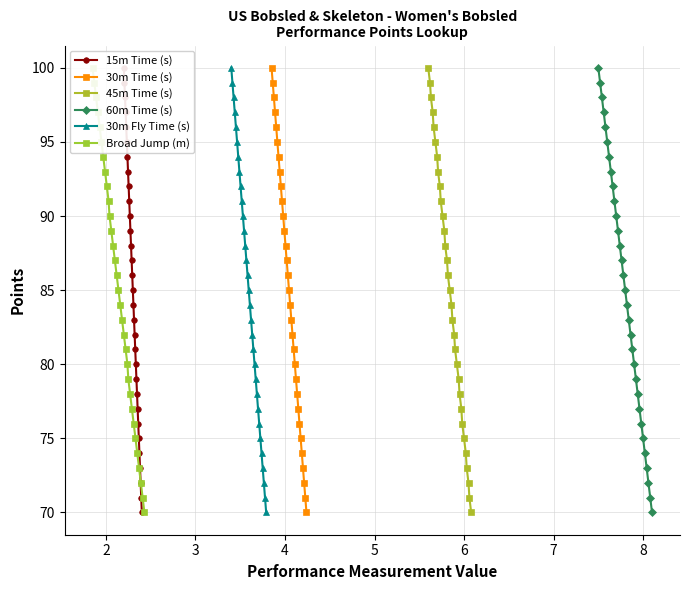

What is the difference between the maximum and minimum values in the 15m Time (s) series?

30